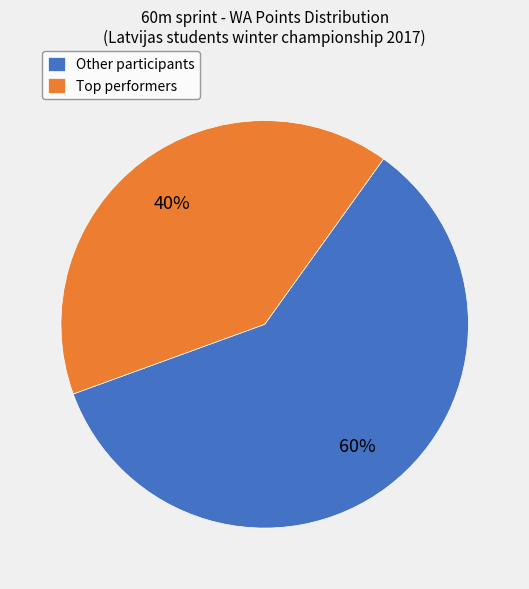

Is there a majority slice in this chart?

Yes